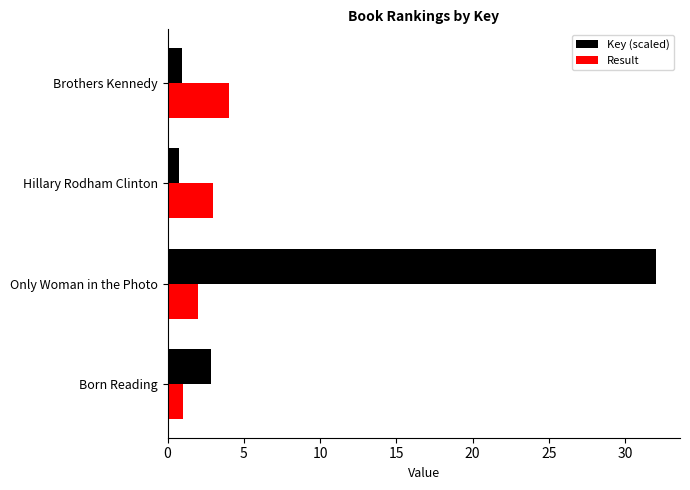

List the series in order of their peak value, lowest first.

Result, Key (scaled)